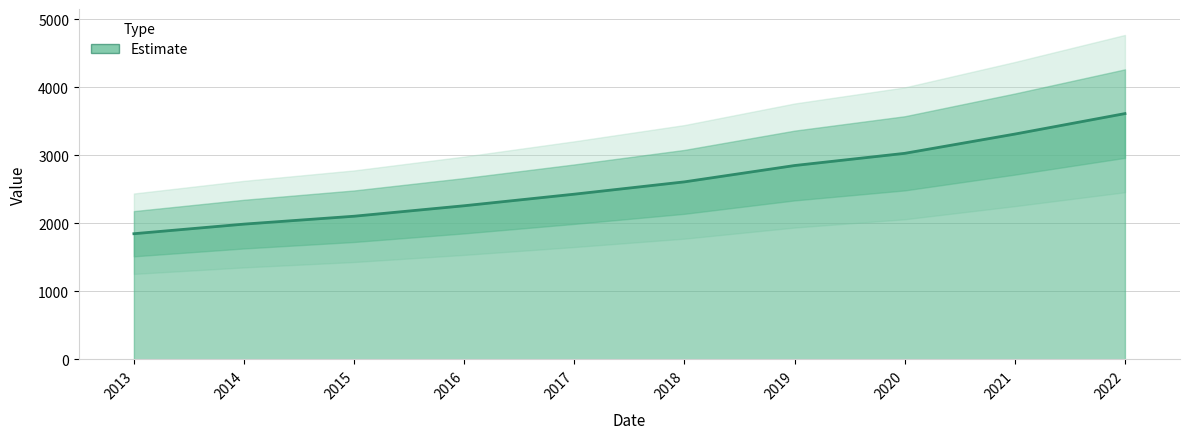

The value at 2013 is 1282. True or false?

False